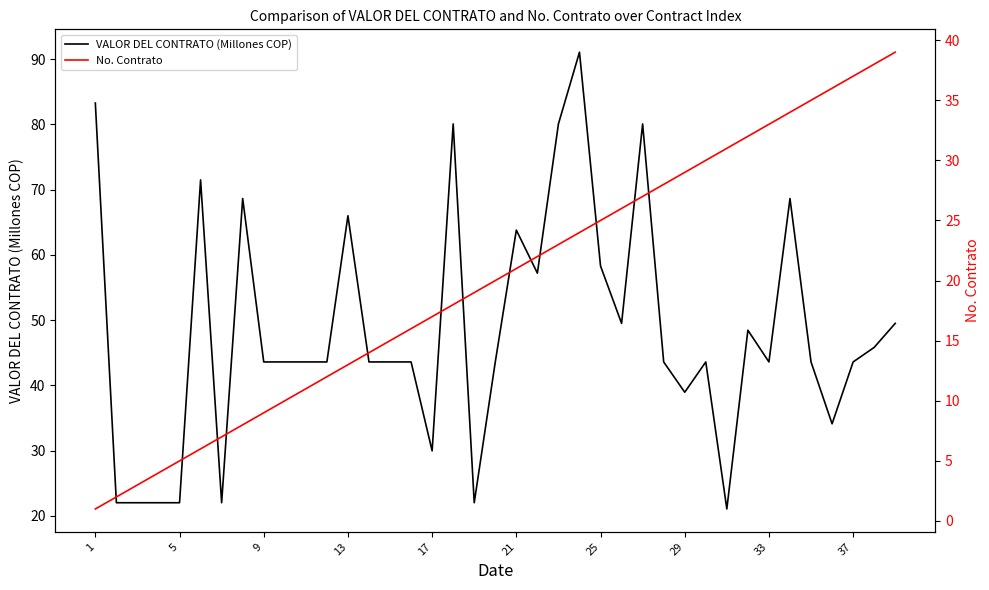

What is the approximate value of VALOR DEL CONTRATO (Millones COP) at 17?

30.0